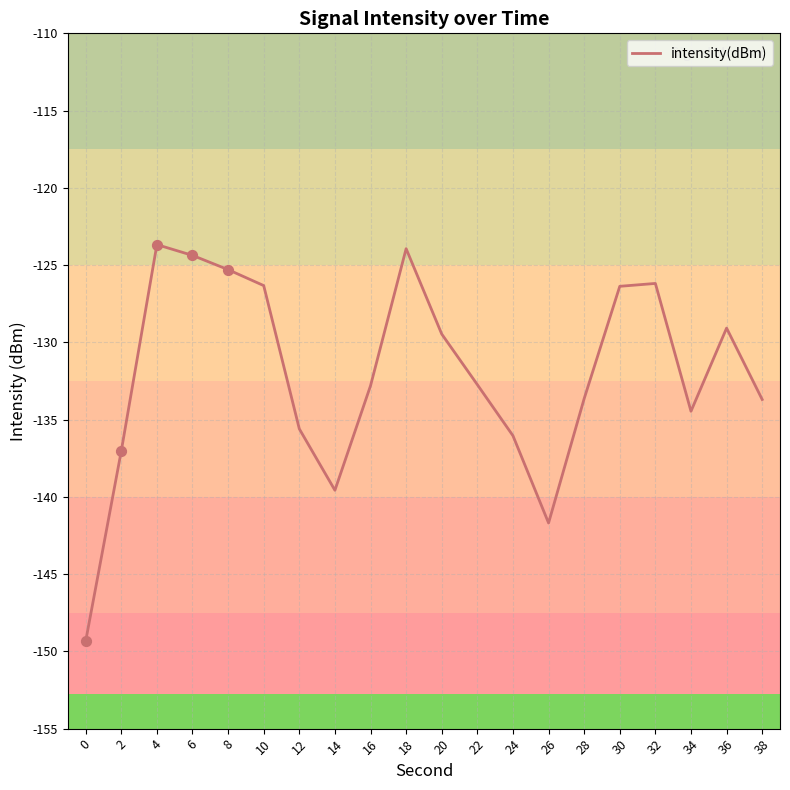

Between 26 and 4, which is larger?

4